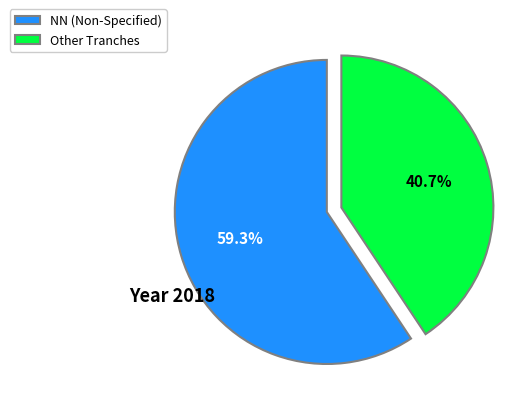

Count the number of slices in the pie.

2